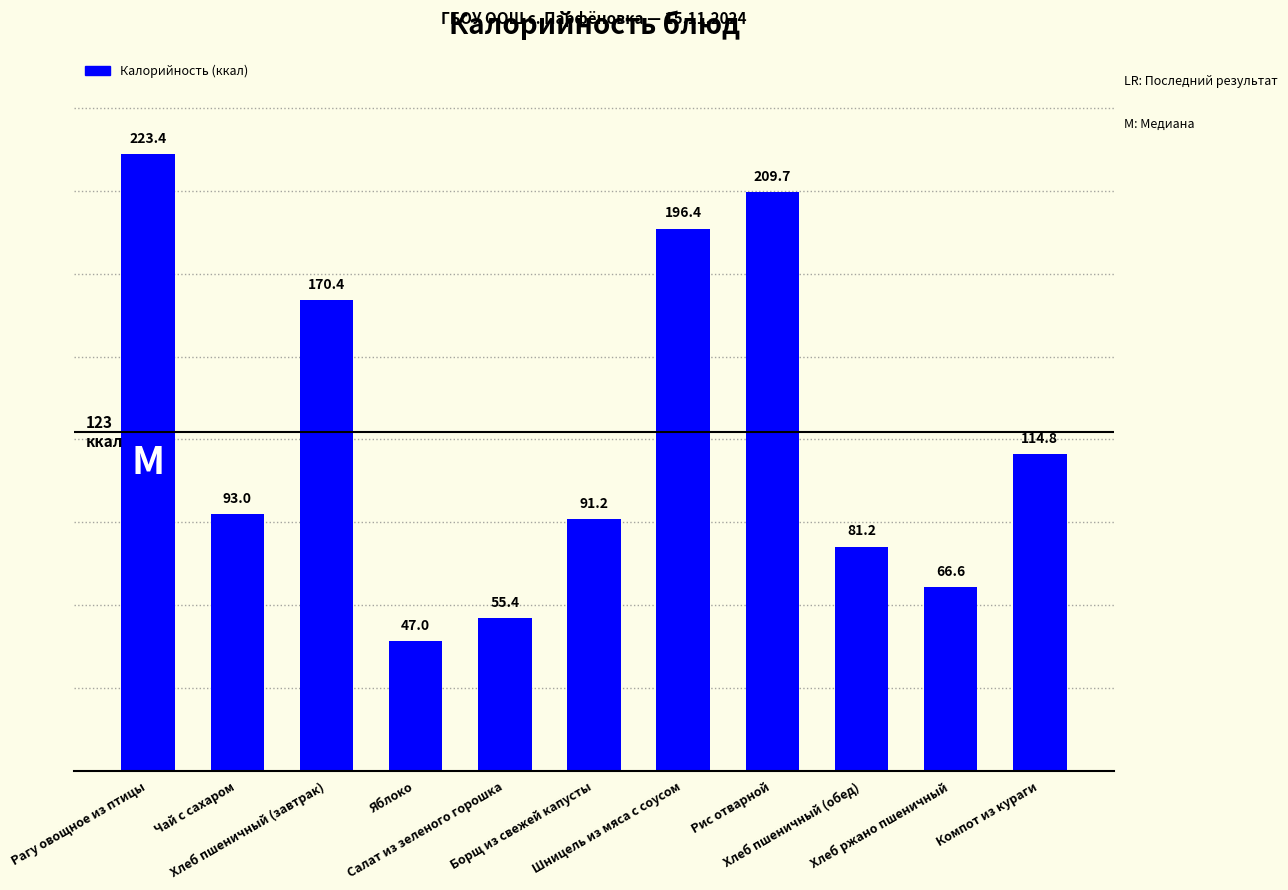

How many data points does each series have?

11